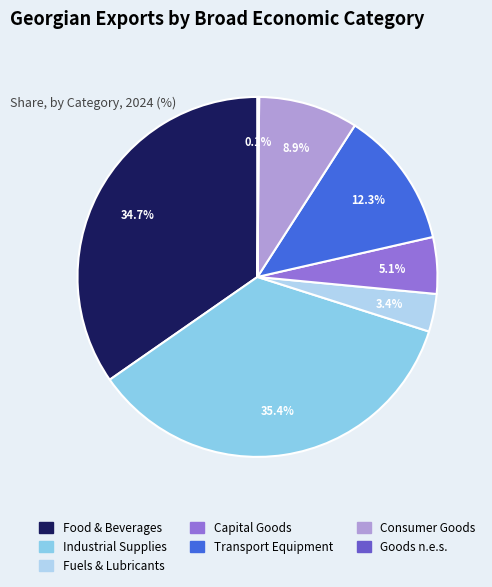

Does any single category account for the majority?

No